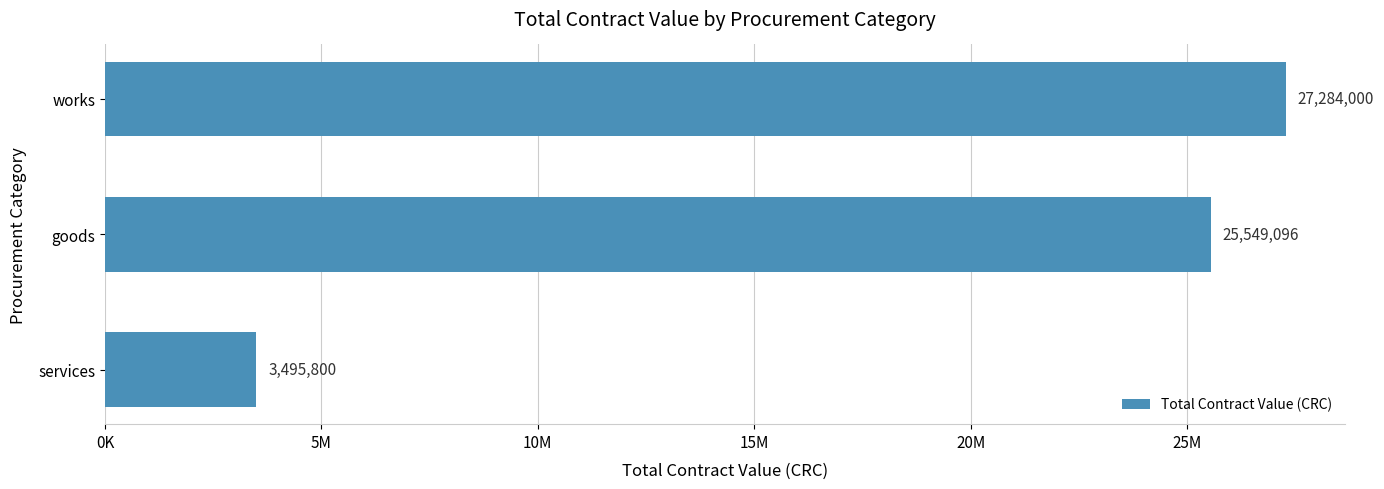

Rank the categories by value from highest to lowest.

works, goods, services